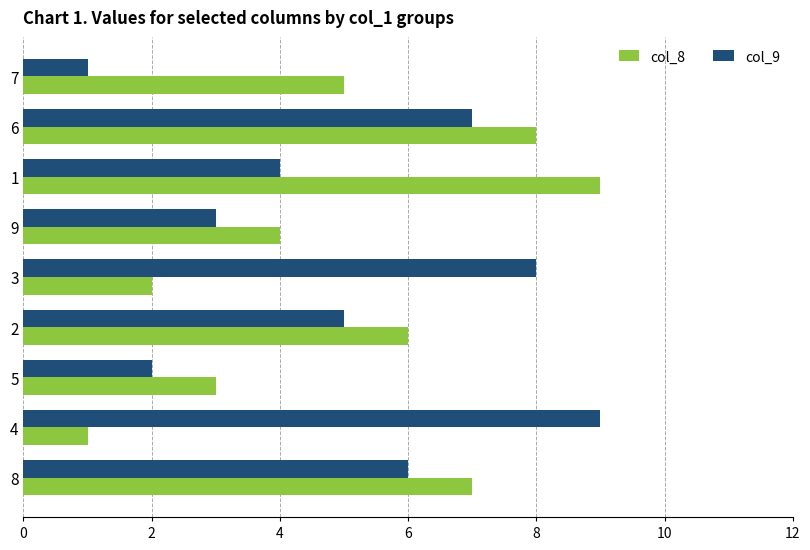

The col_8 series shows 8 at 6. True or false?

True